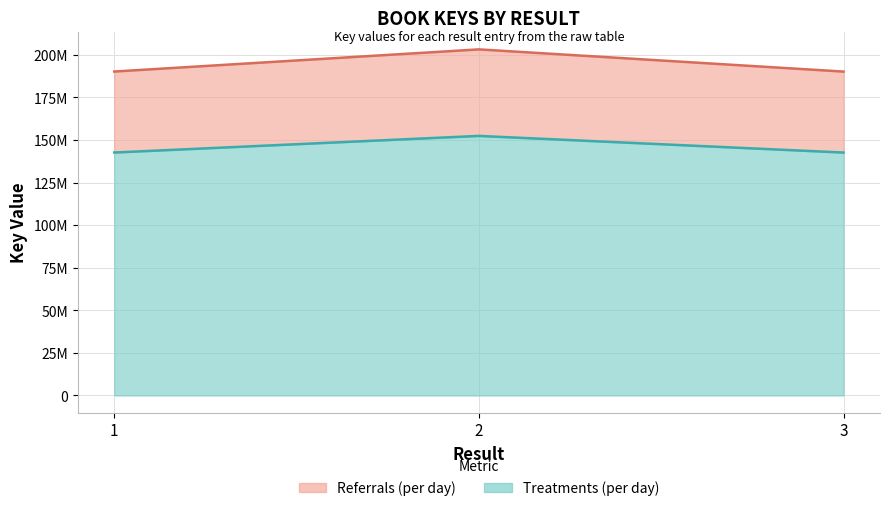

How many lines are shown in the chart?

2